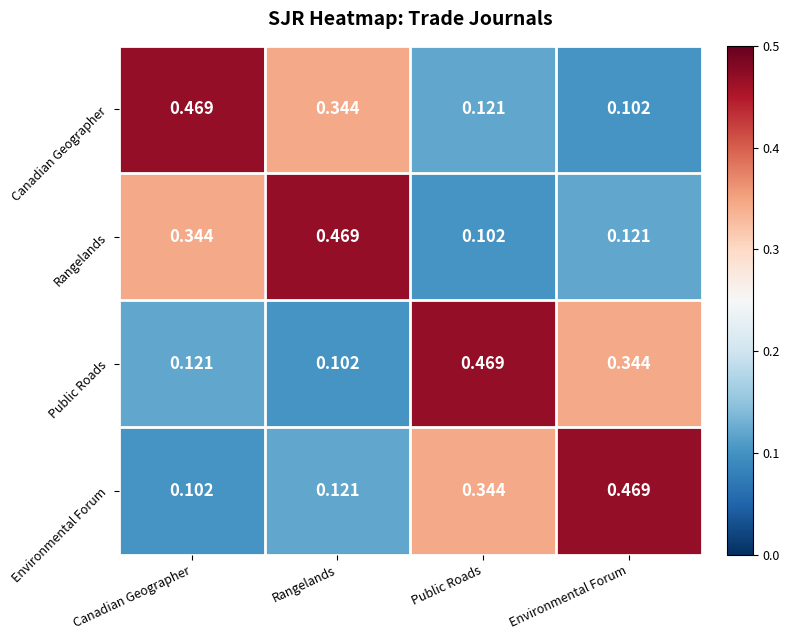

At which label does Rangelands reach its peak?

Rangelands